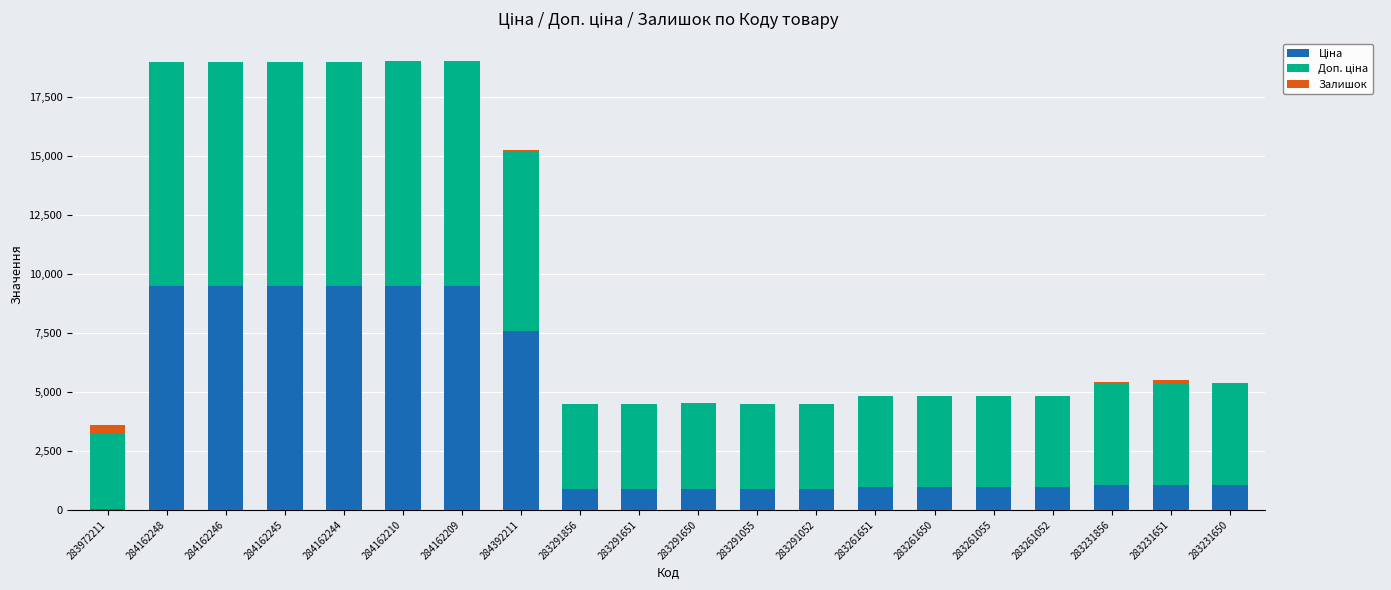

What is the label of the 16th bar from the right?

284162244